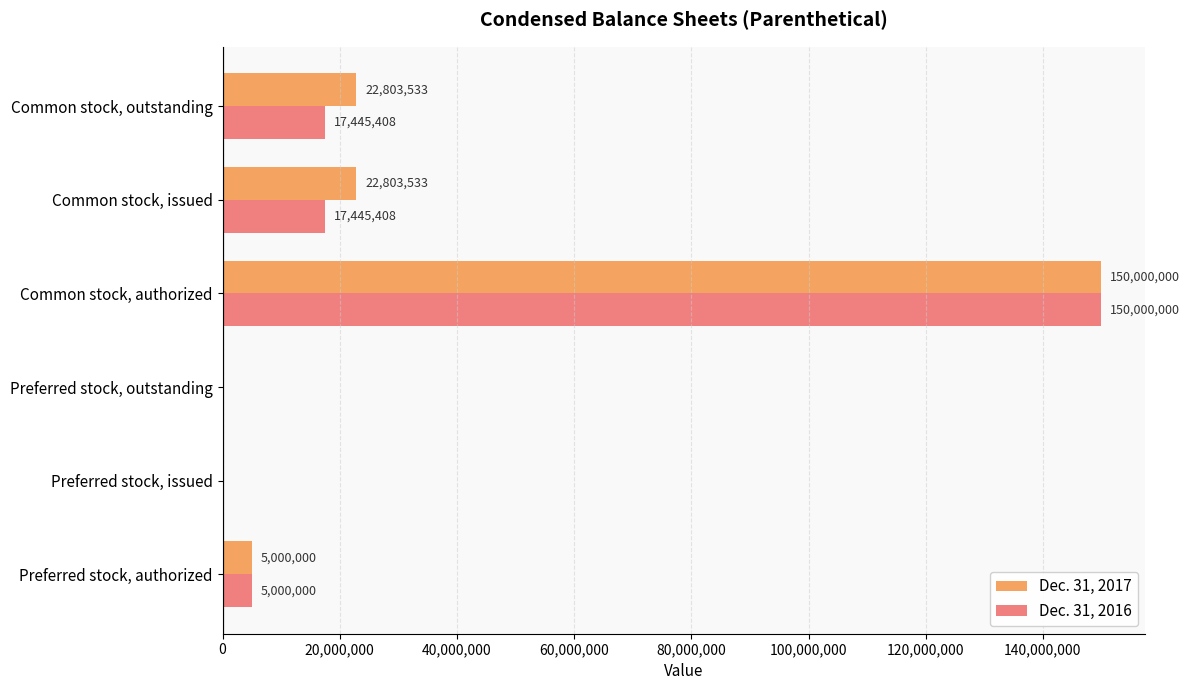

Which series has the largest total across all categories?

Dec. 31, 2017